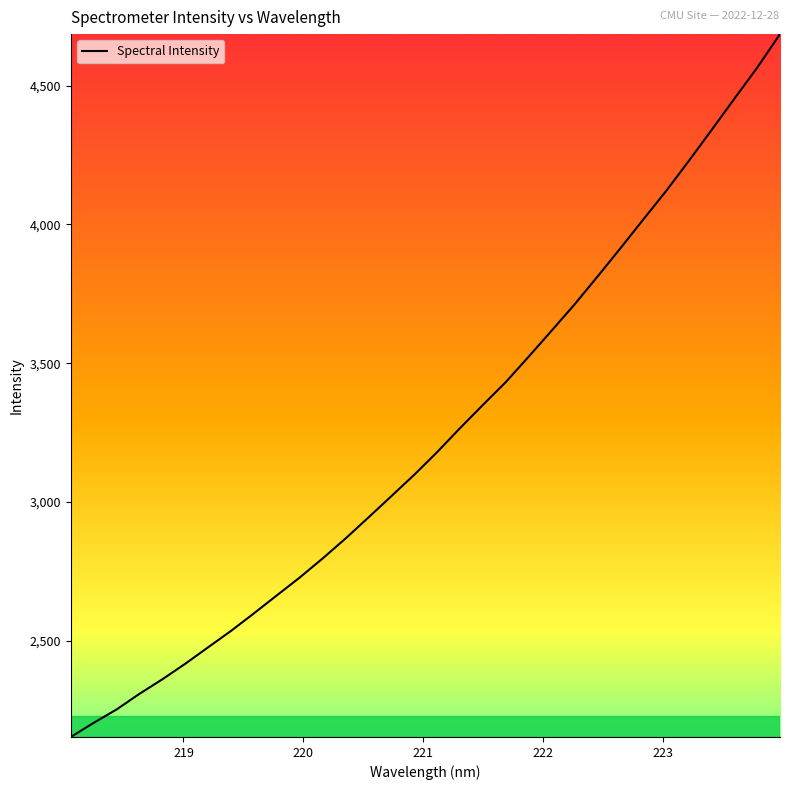

What is the difference between the maximum and minimum values?

2533.9